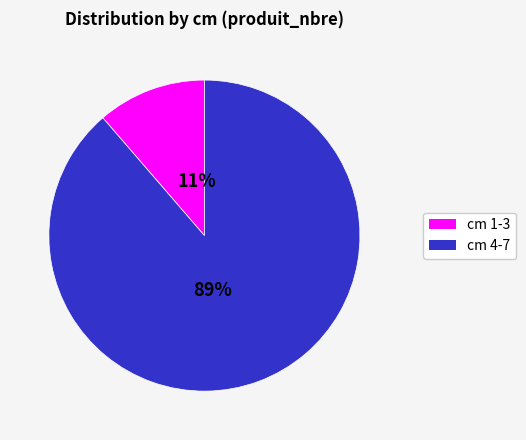

Is there a majority slice in this chart?

Yes